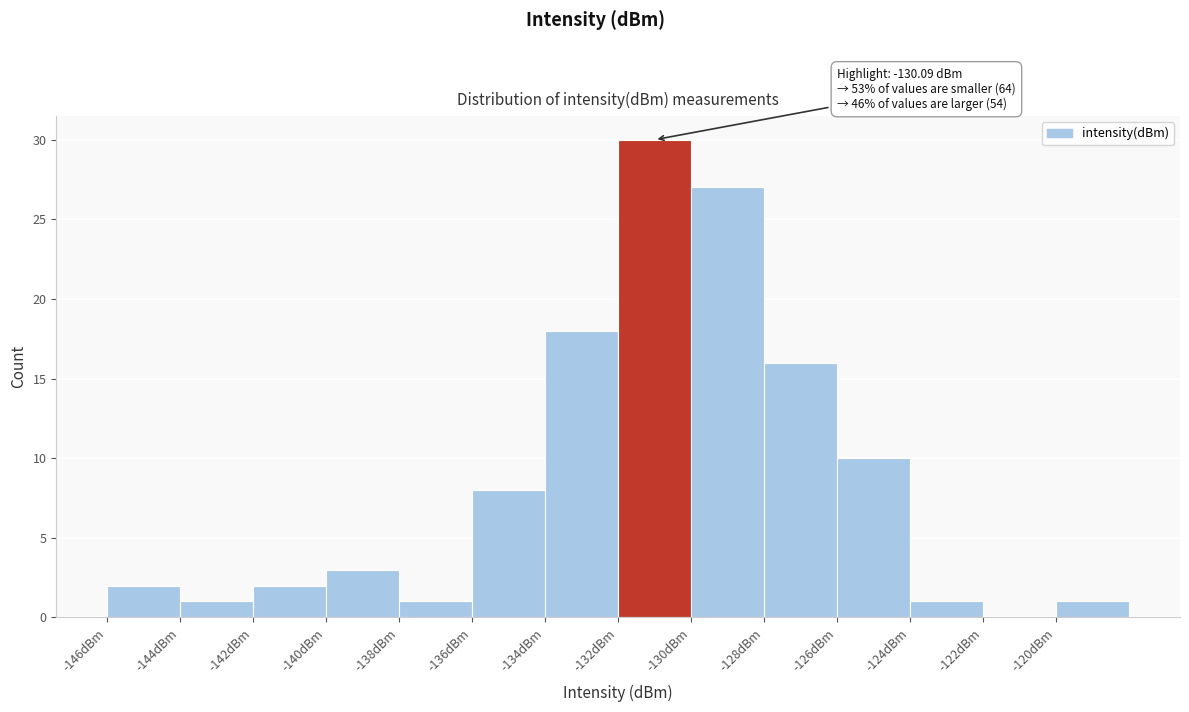

Over which range of the x-axis is the bar tallest?

-132 to -130